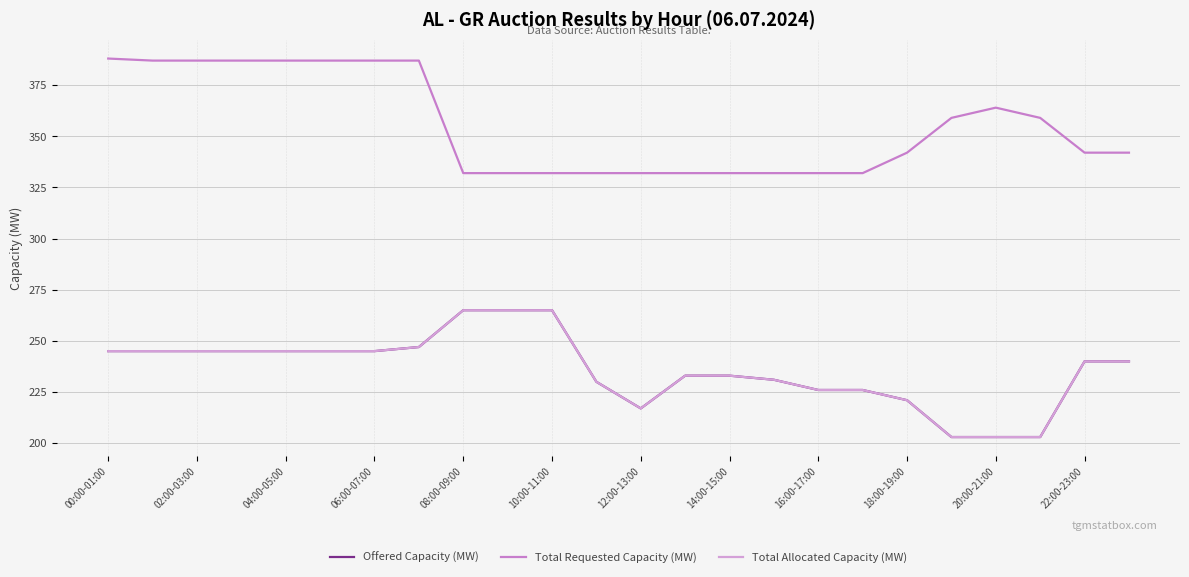

Is this an area chart (filled region under the line)?

No